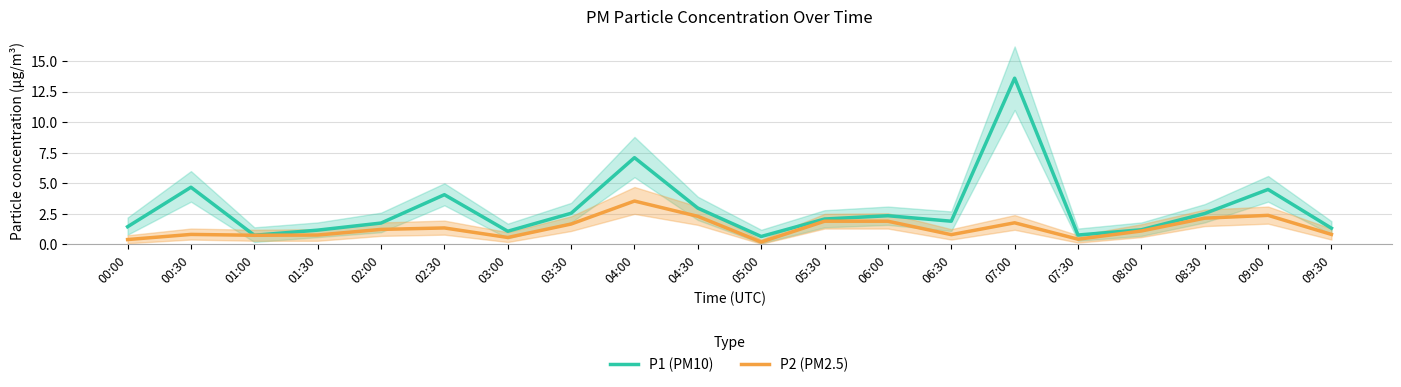

What is the spread (max minus min) of values at 00:30?

3.9